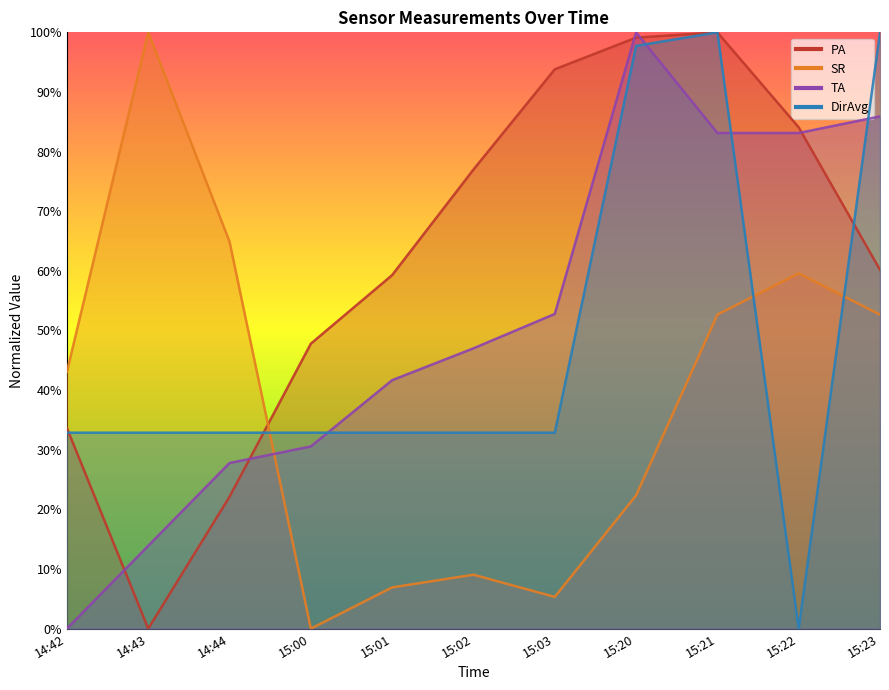

At which label does DirAvg first exceed 32?

14:42